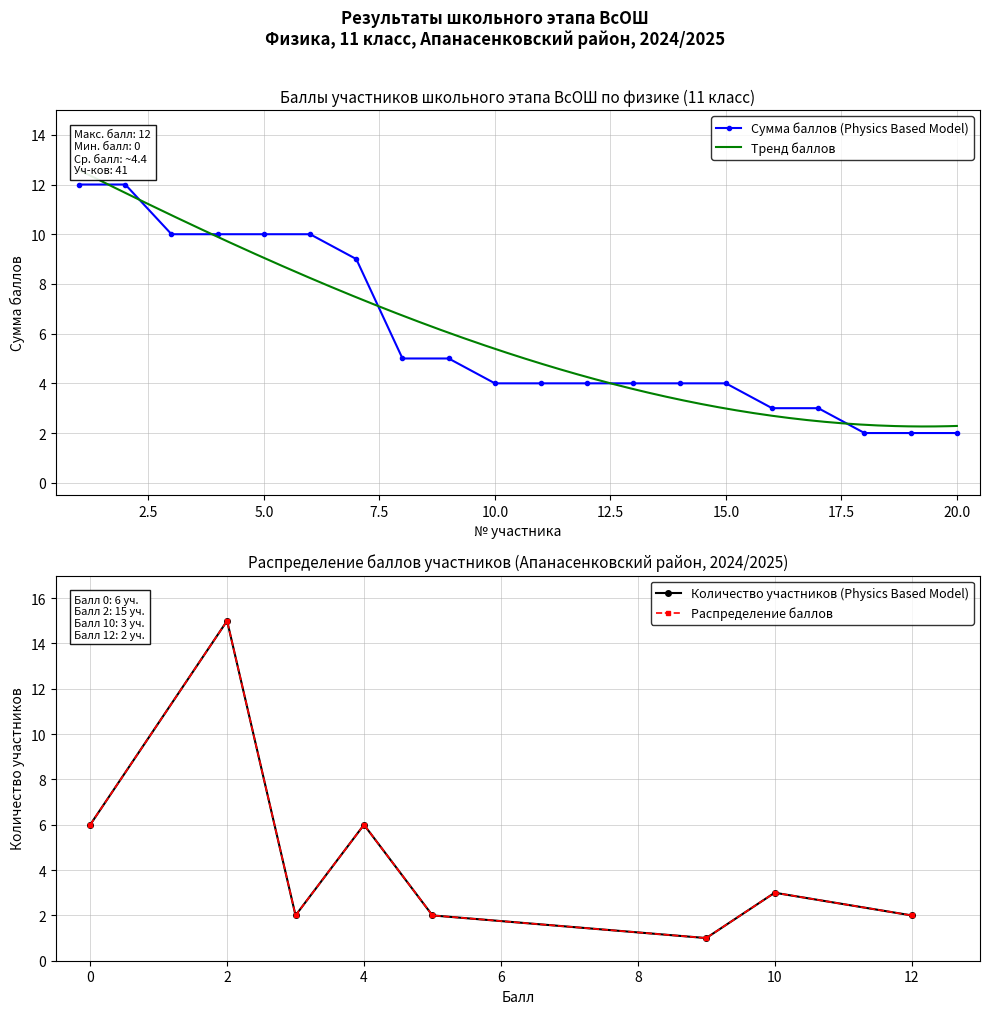

Where does the data first go above 4?

1